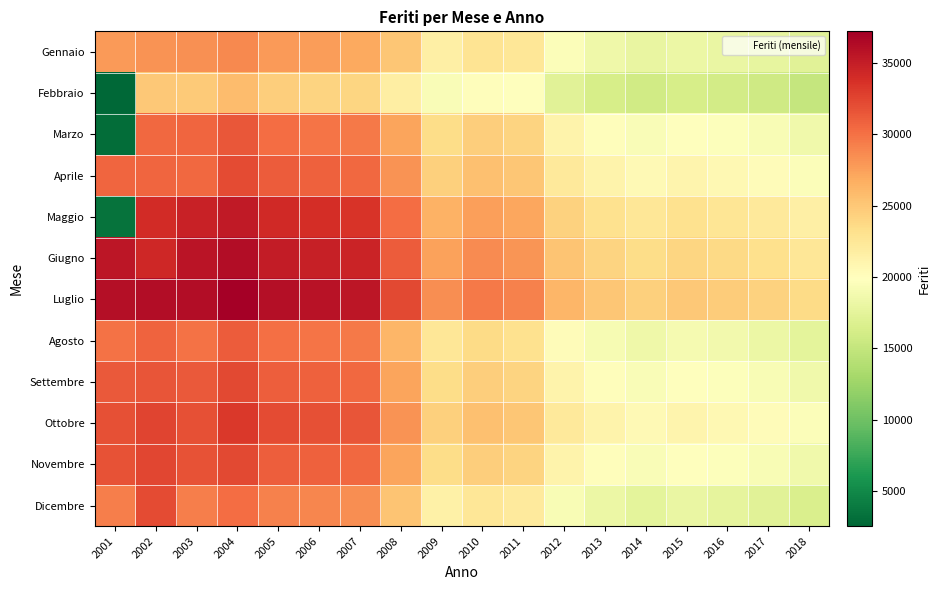

Reading right to left, transcribe all the data shown in this chart.

Gennaio: 2018=17230	2017=17766	2016=17984	2015=18215	2014=17889	2013=18512	2012=19540	2011=22539	2010=22762	2009=21641	2008=25037	2007=27034	2006=27699	2005=27836	2004=28729	2003=28305	2002=28181	2001=27874
Febbraio: 2018=15123	2017=15678	2016=16023	2015=16234	2014=15890	2013=16234	2012=17234	2011=20012	2010=20134	2009=19423	2008=21645	2007=23987	2006=24198	2005=24623	2004=25834	2003=24847	2002=24904	2001=2524
Marzo: 2018=18567	2017=19234	2016=19678	2015=20012	2014=19456	2013=20123	2012=21234	2011=24123	2010=24567	2009=23456	2008=27234	2007=29543	2006=29876	2005=30234	2004=31423	2003=30607	2002=30527	2001=2991
Aprile: 2018=19567	2017=20234	2016=20678	2015=21012	2014=20456	2013=21123	2012=22234	2011=25123	2010=25567	2009=24456	2008=28234	2007=30543	2006=30876	2005=31234	2004=32134	2003=30576	2002=30709	2001=30674
Maggio: 2018=21567	2017=22234	2016=22678	2015=23012	2014=22456	2013=23123	2012=24234	2011=27123	2010=27567	2009=26456	2008=30234	2007=33543	2006=33876	2005=34123	2004=35234	2003=34753	2002=34085	2001=3363
Giugno: 2018=22567	2017=23234	2016=23678	2015=24012	2014=23456	2013=24123	2012=25234	2011=28123	2010=28567	2009=27456	2008=31234	2007=34543	2006=34876	2005=35123	2004=36234	2003=35608	2002=34263	2001=35483
Luglio: 2018=23567	2017=24234	2016=24678	2015=25012	2014=24456	2013=25123	2012=26234	2011=29123	2010=29567	2009=28456	2008=32234	2007=35543	2006=35876	2005=36123	2004=37234	2003=36267	2002=36267	2001=36136
Agosto: 2018=17567	2017=18234	2016=18678	2015=19012	2014=18456	2013=19123	2012=20234	2011=23123	2010=23567	2009=22456	2008=26234	2007=29543	2006=29876	2005=30123	2004=31234	2003=30027	2002=30742	2001=30027
Settembre: 2018=18567	2017=19234	2016=19678	2015=20012	2014=19456	2013=20123	2012=21234	2011=24123	2010=24567	2009=23456	2008=27234	2007=30543	2006=30876	2005=31123	2004=32234	2003=31355	2002=31635	2001=31355
Ottobre: 2018=19567	2017=20234	2016=20678	2015=21012	2014=20456	2013=21123	2012=22234	2011=25123	2010=25567	2009=24456	2008=28234	2007=31543	2006=31876	2005=32123	2004=33234	2003=31925	2002=32537	2001=31925
Novembre: 2018=18567	2017=19234	2016=19678	2015=20012	2014=19456	2013=20123	2012=21234	2011=24123	2010=24567	2009=23456	2008=27234	2007=30543	2006=30876	2005=31123	2004=32234	2003=31704	2002=32464	2001=31704
Dicembre: 2018=16567	2017=17234	2016=17678	2015=18012	2014=17456	2013=18123	2012=19234	2011=22123	2010=22567	2009=21456	2008=25234	2007=28543	2006=28876	2005=29123	2004=30234	2003=29328	2002=32178	2001=29328